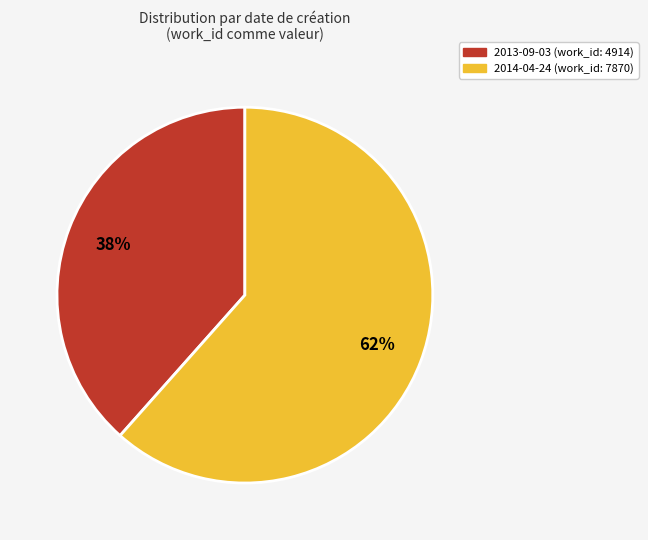

Rank the categories by value from lowest to highest.

2013-09-03 (work_id: 4914), 2014-04-24 (work_id: 7870)